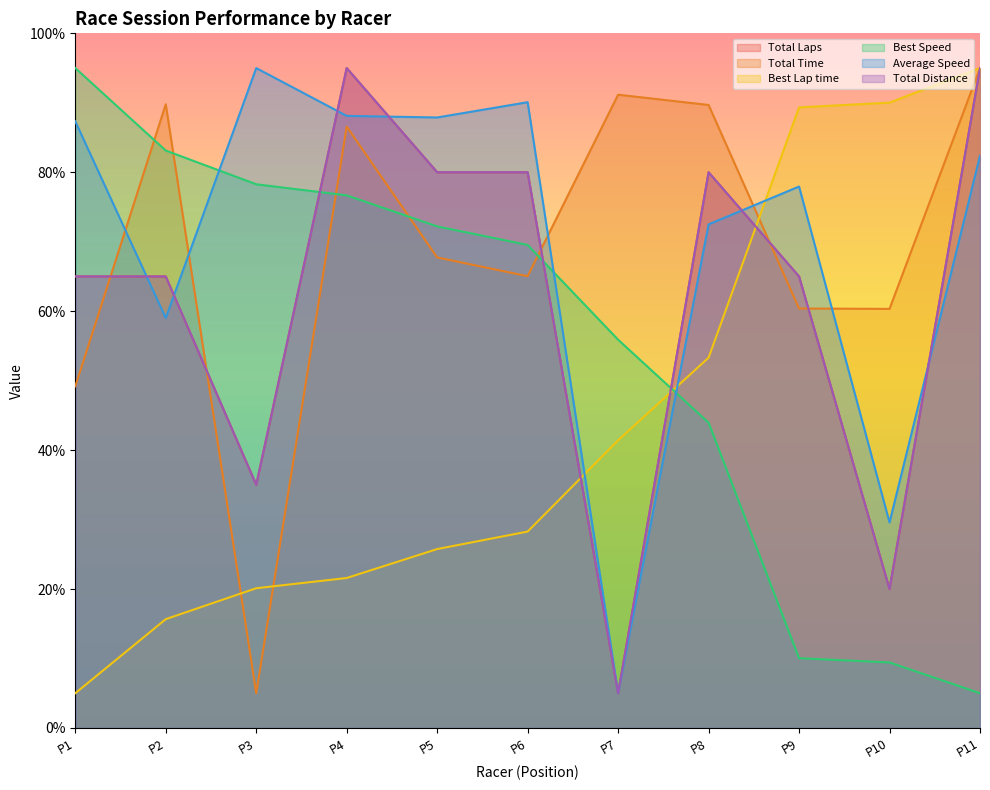

What is the difference between the maximum and minimum values in the Average Speed series?

90.0